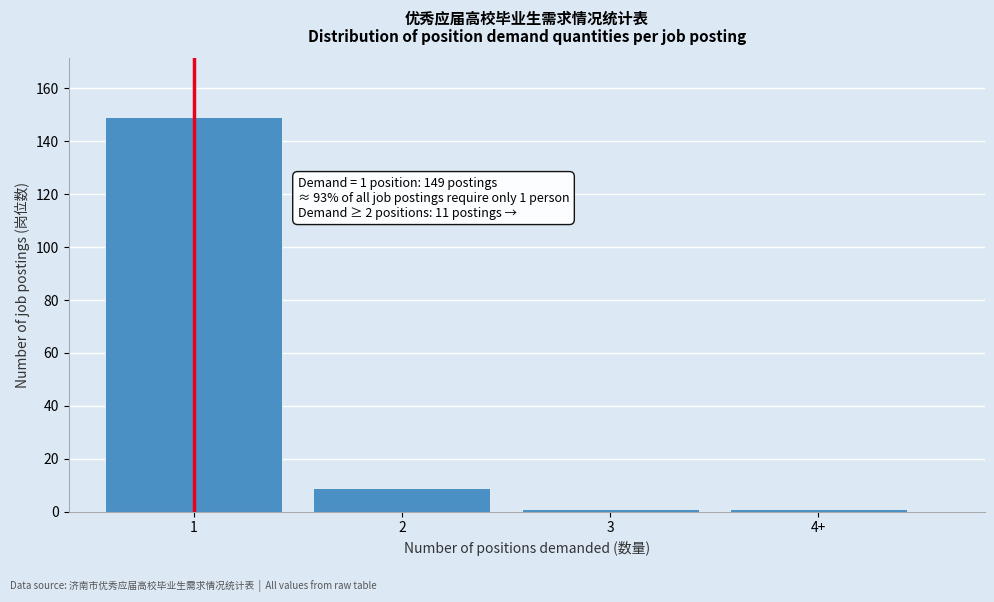

Reading right to left, transcribe all the data shown in this chart.

4+=1	3=1	2=9	1=149